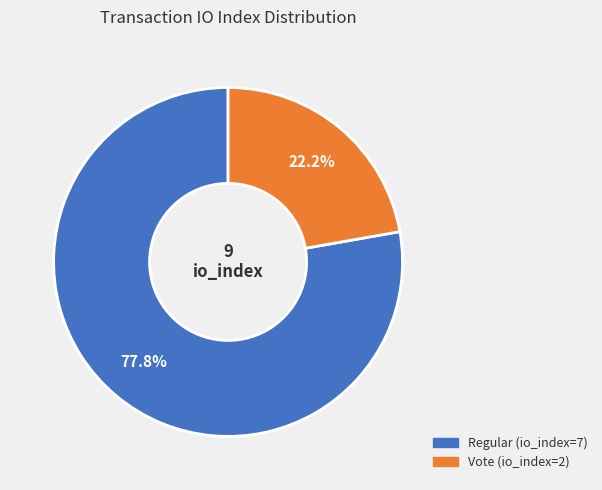

How many slices are in this pie chart?

2